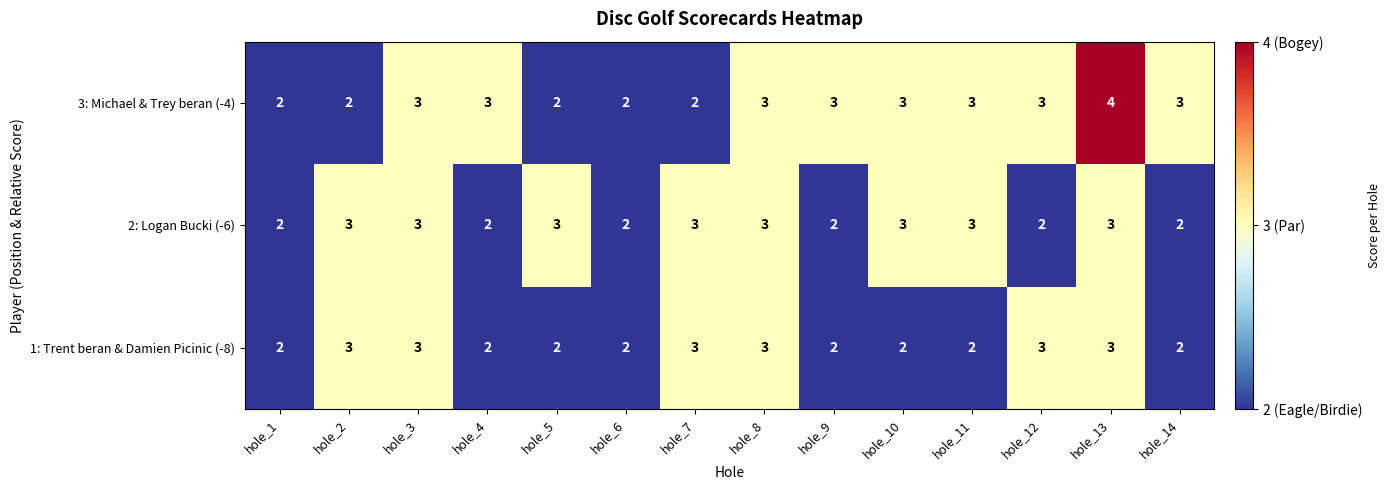

True or false: 2: Logan Bucki (-6) has a value of 5 at hole_11.

False